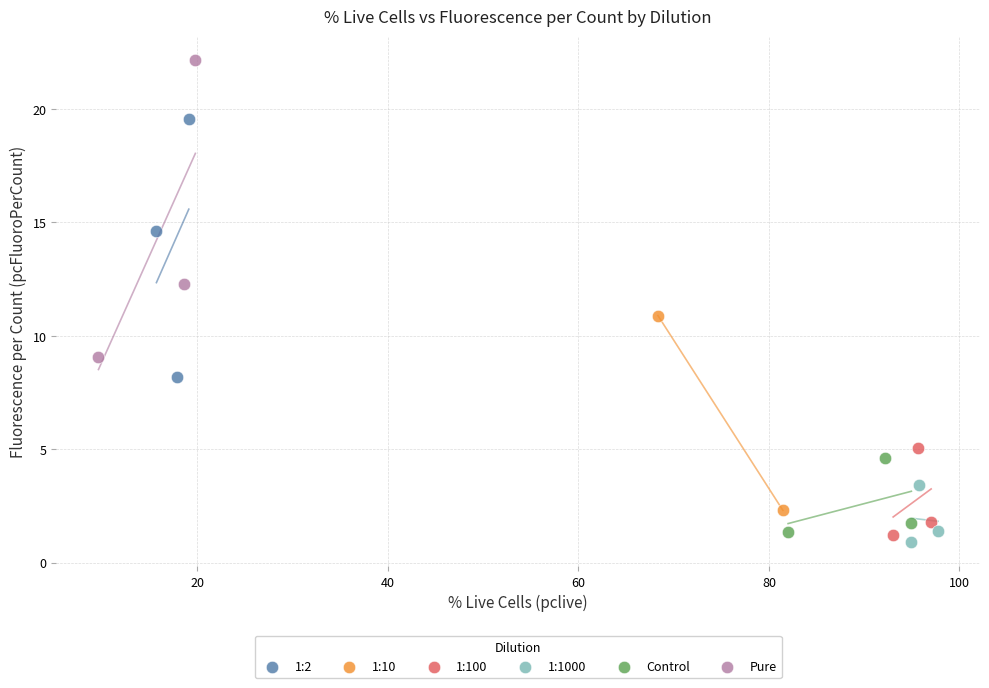

Which series contains the highest Y value?

Pure